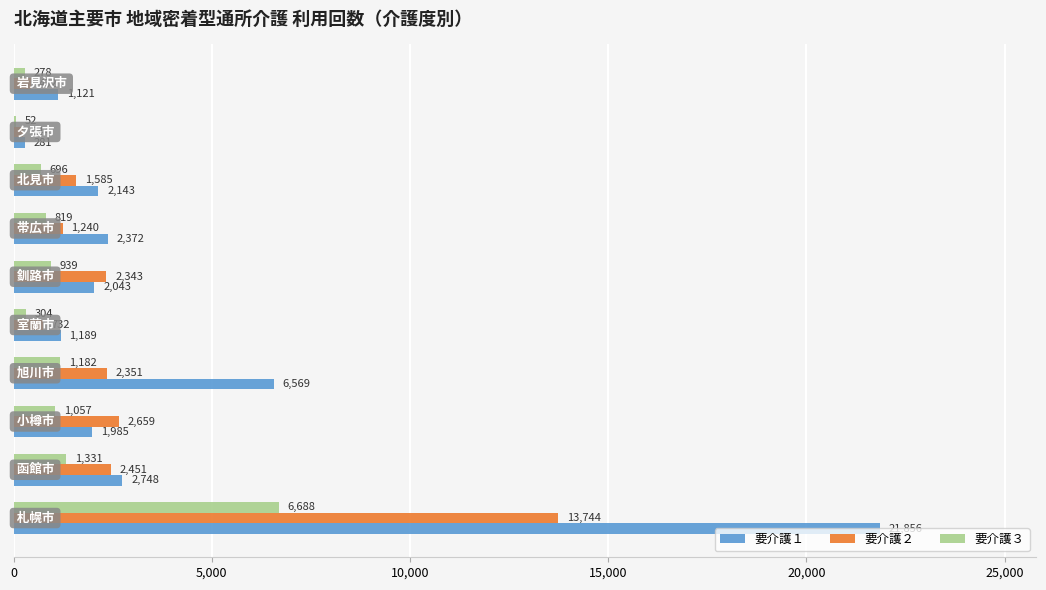

List the series in order of their overall mean, lowest first.

要介護３, 要介護２, 要介護１